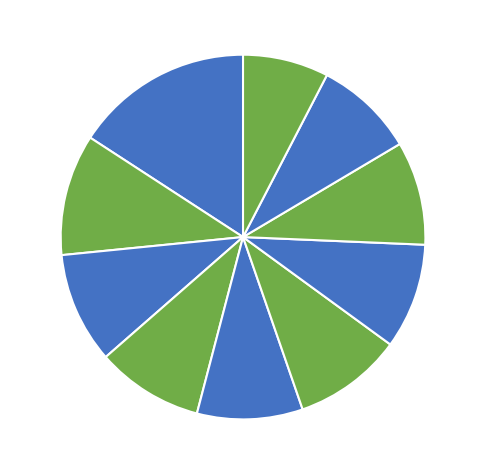

Is there a majority slice in this chart?

No